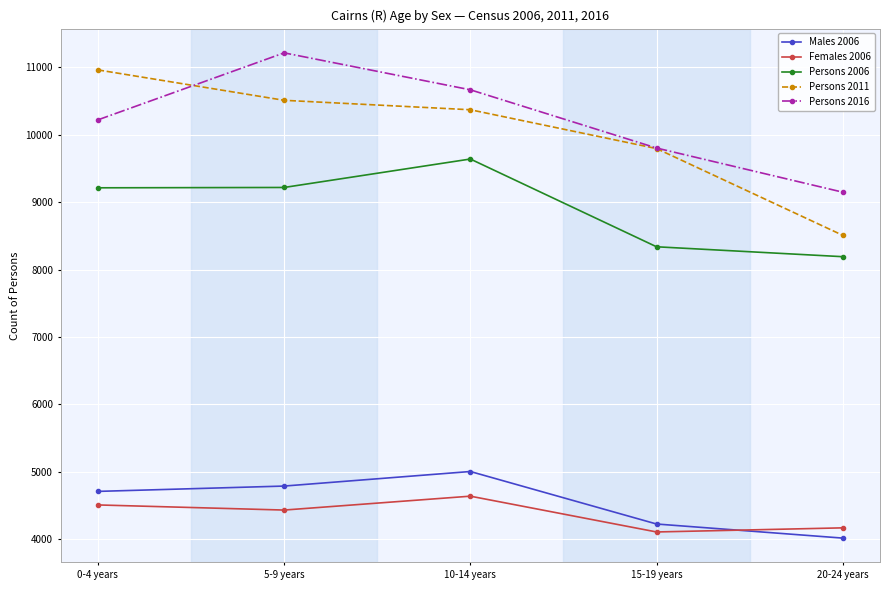

At how many categories does at least one series exceed 4666?

5